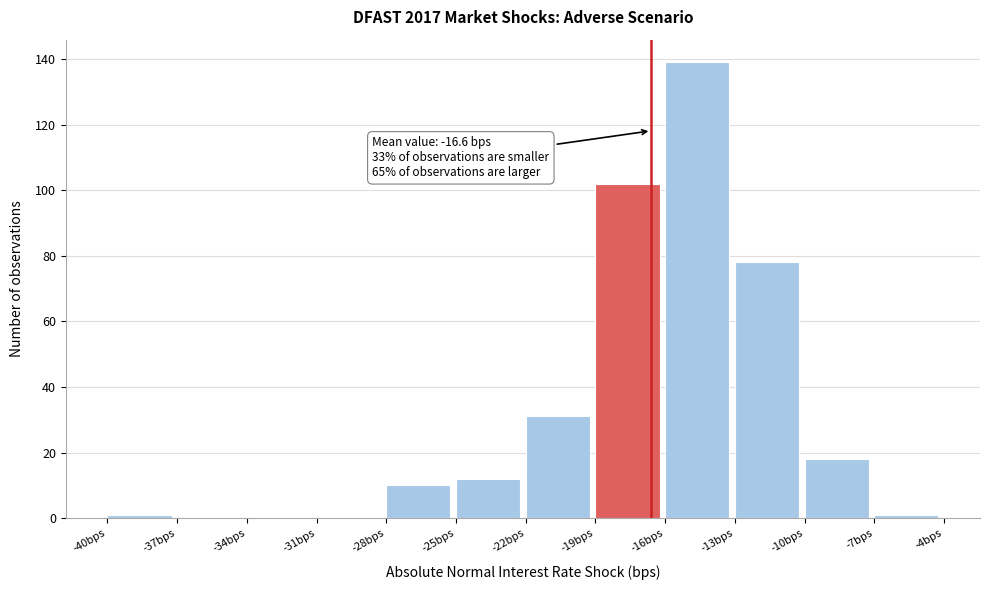

Which range on the x-axis has the tallest bar?

-16 to -13